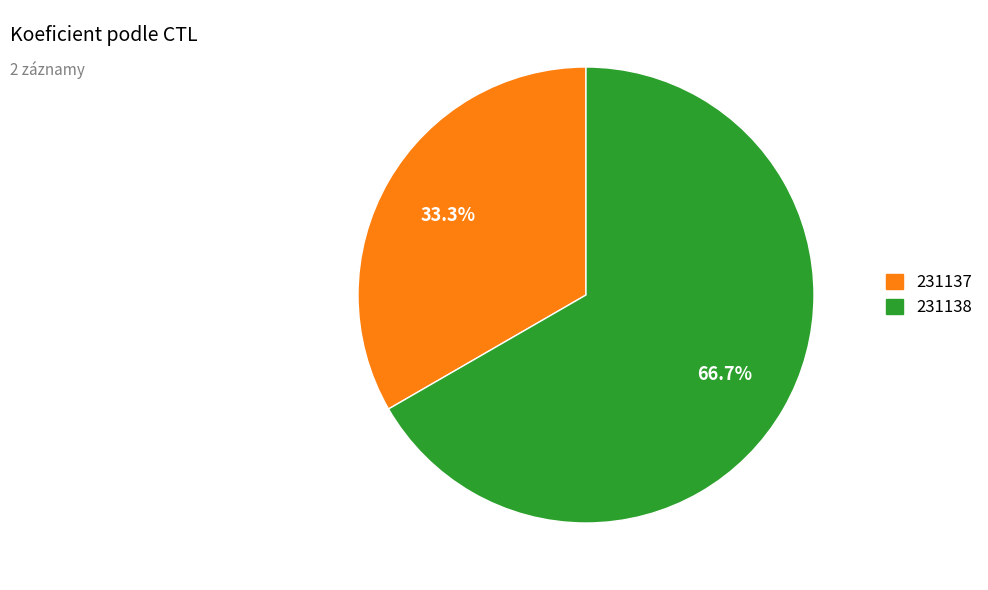

What percentage is NOT represented by 231137?

66.7%